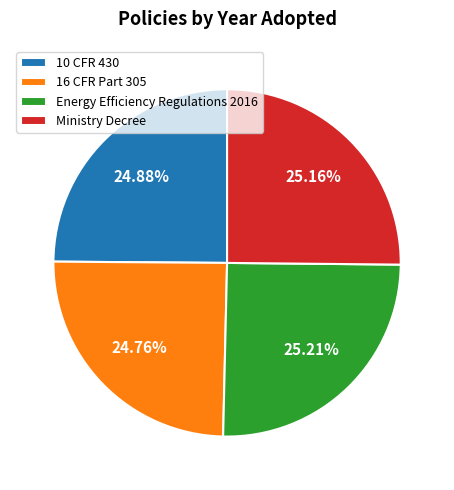

Does any single category account for the majority?

No